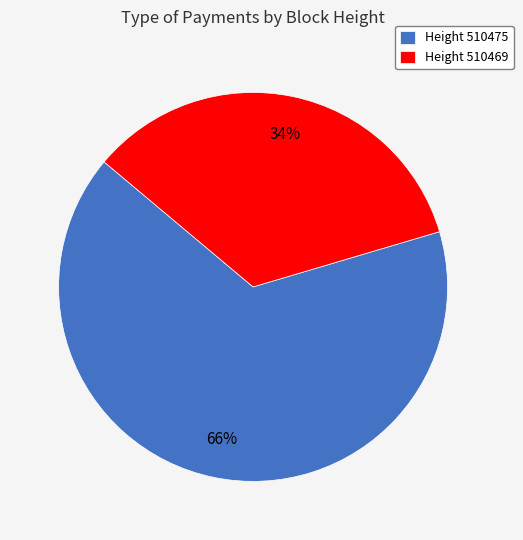

To the nearest percent, what is the combined percentage of Height 510469 and Height 510475?

100%